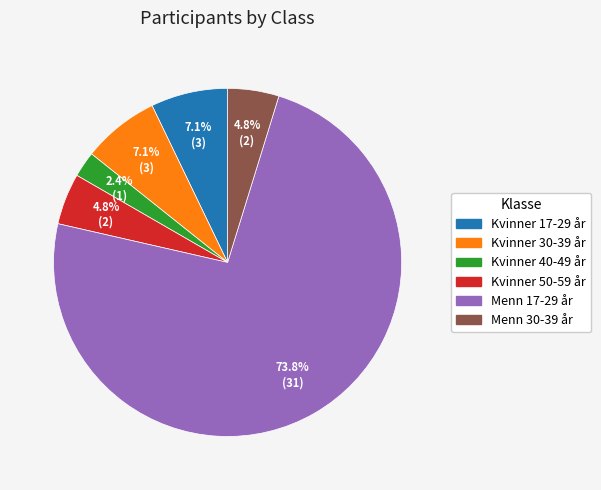

To the nearest percent, what is the difference between the largest and smallest slice percentages?

71%